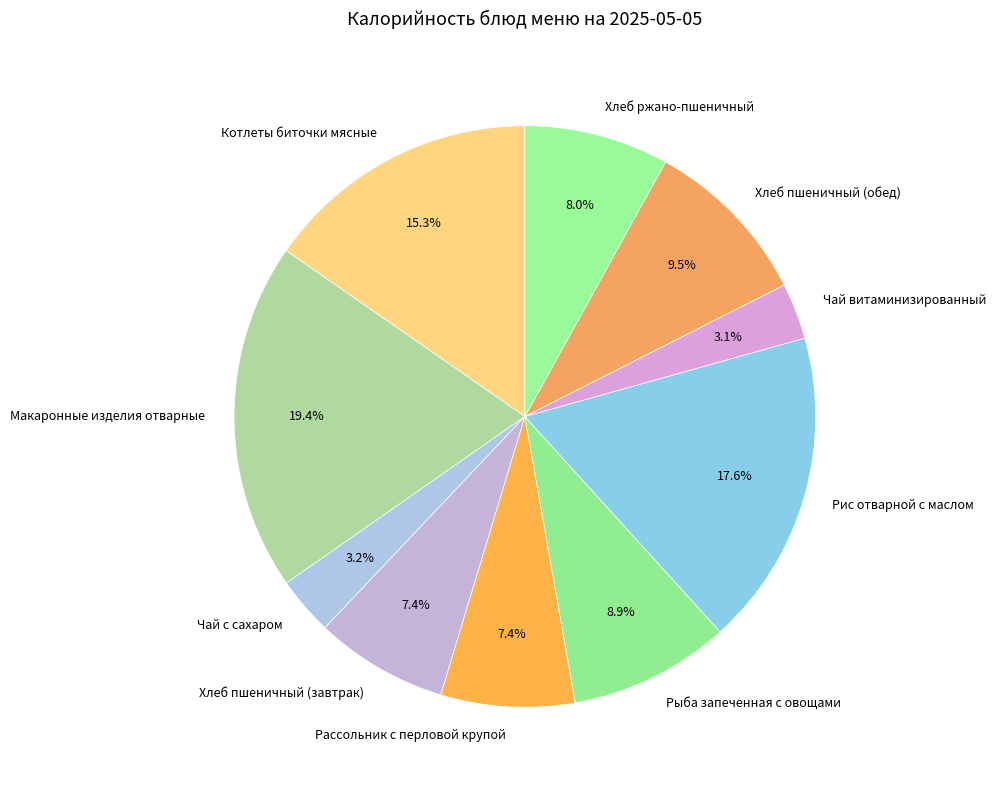

To the nearest percent, what is the combined percentage of Хлеб пшеничный (завтрак) and Котлеты биточки мясные?

23%